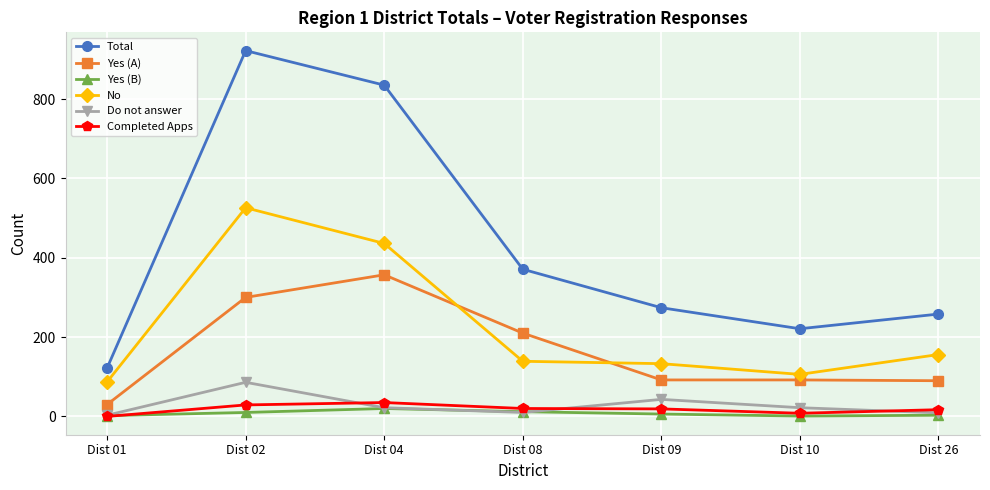

At which category is the sum across all series the highest?

Dist 02